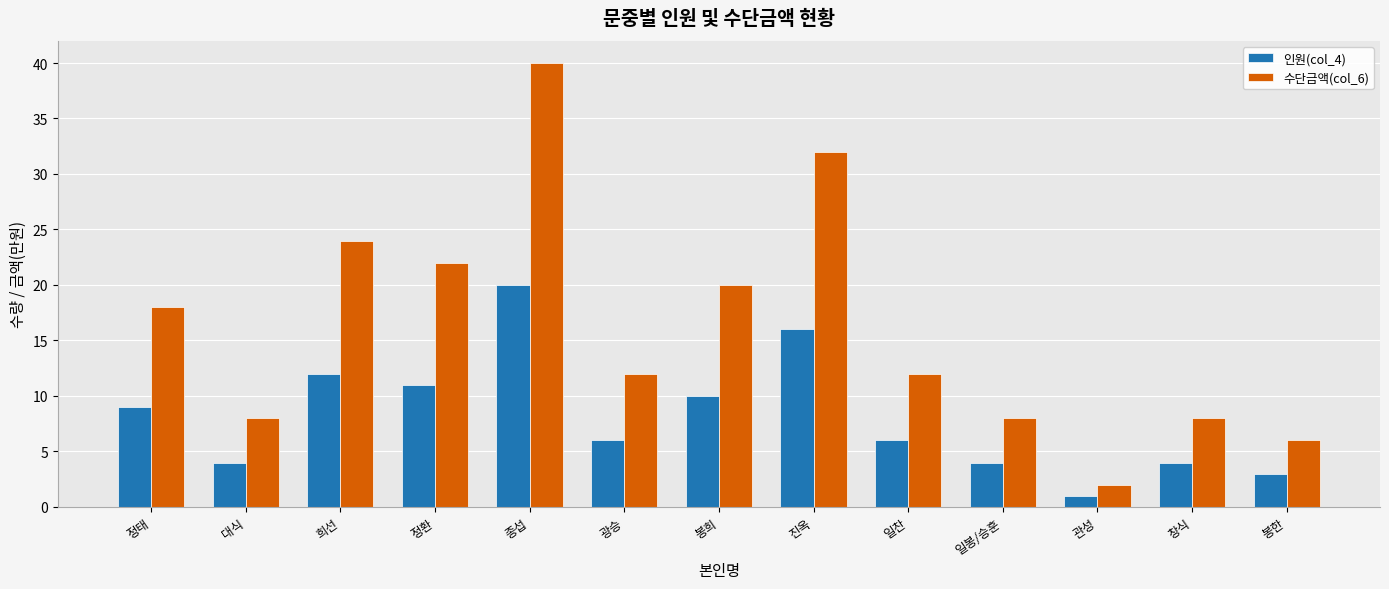

At which label is 인원(col_4) closest to 10?

봉희